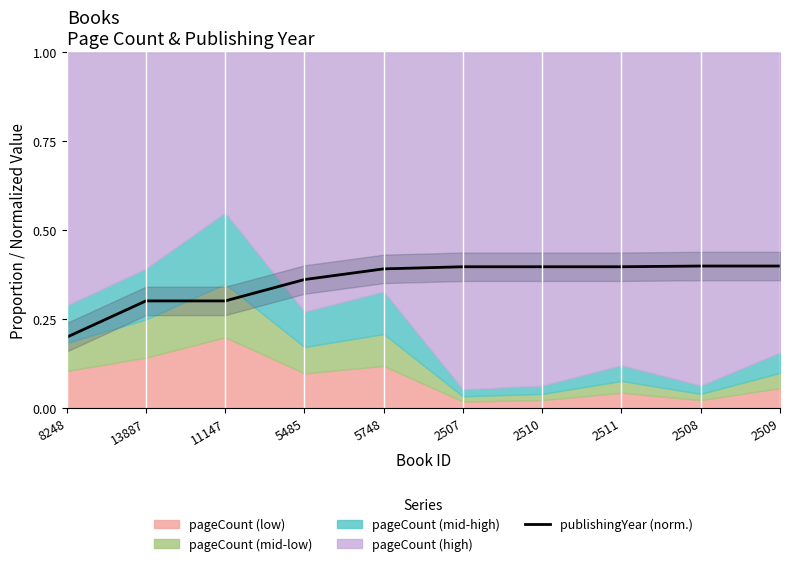

How many lines are shown in the chart?

1